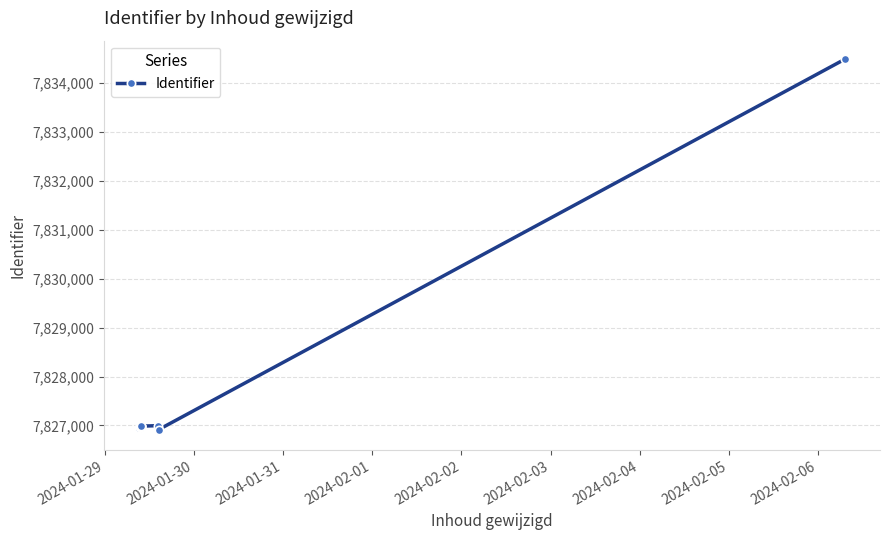

What is the minimum value shown in the chart?

7826880